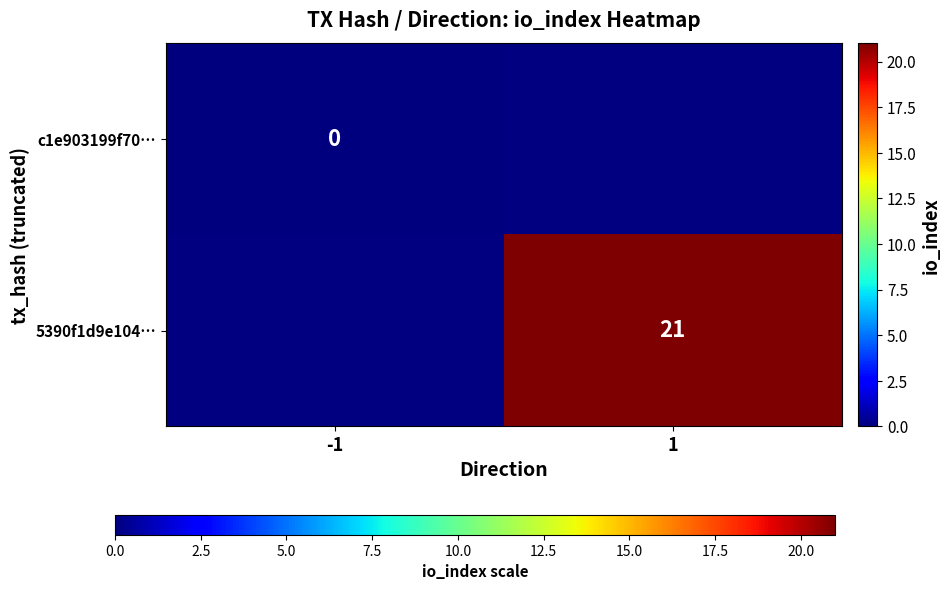

True or false: 5390f1d9e104… has a value of 28 at 1.

False